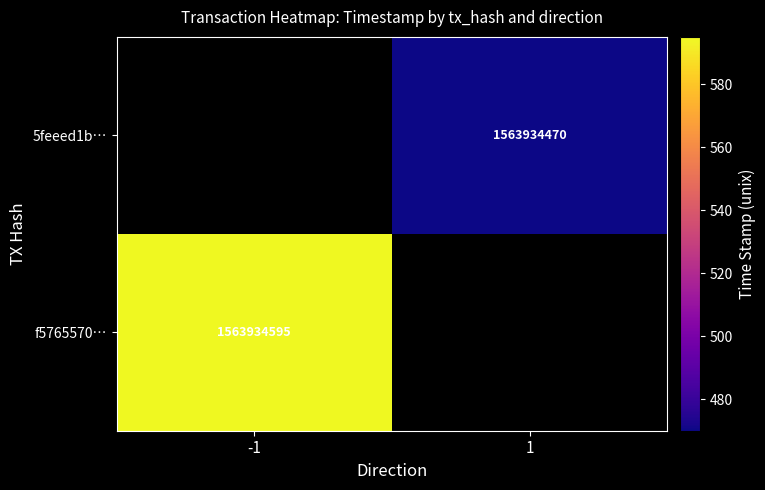

The value of 5feeed1b8afedebd6516e56a3d3b764ec42a343 at 1 is 557504539. True or false?

False